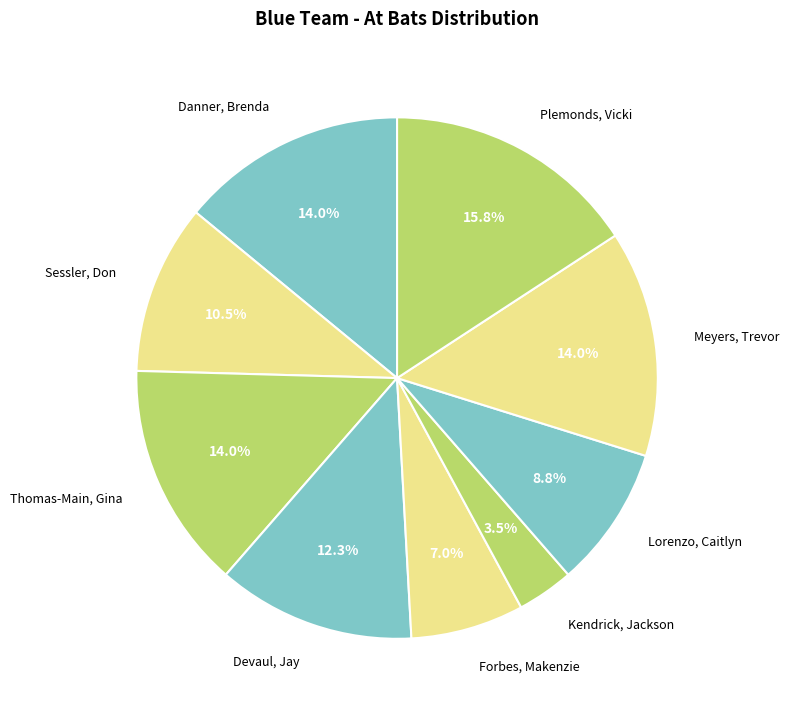

To the nearest percent, what portion does Thomas-Main, Gina represent?

14%